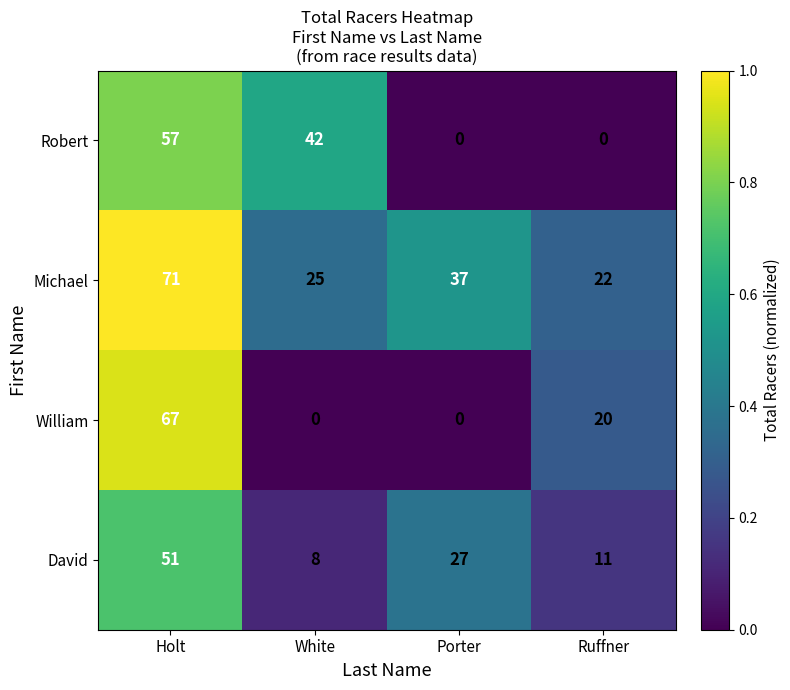

Reading right to left, what are all the values shown in this chart?

Robert: Ruffner=0	Porter=0	White=42	Holt=57
Michael: Ruffner=22	Porter=37	White=25	Holt=71
William: Ruffner=20	Porter=0	White=0	Holt=67
David: Ruffner=11	Porter=27	White=8	Holt=51